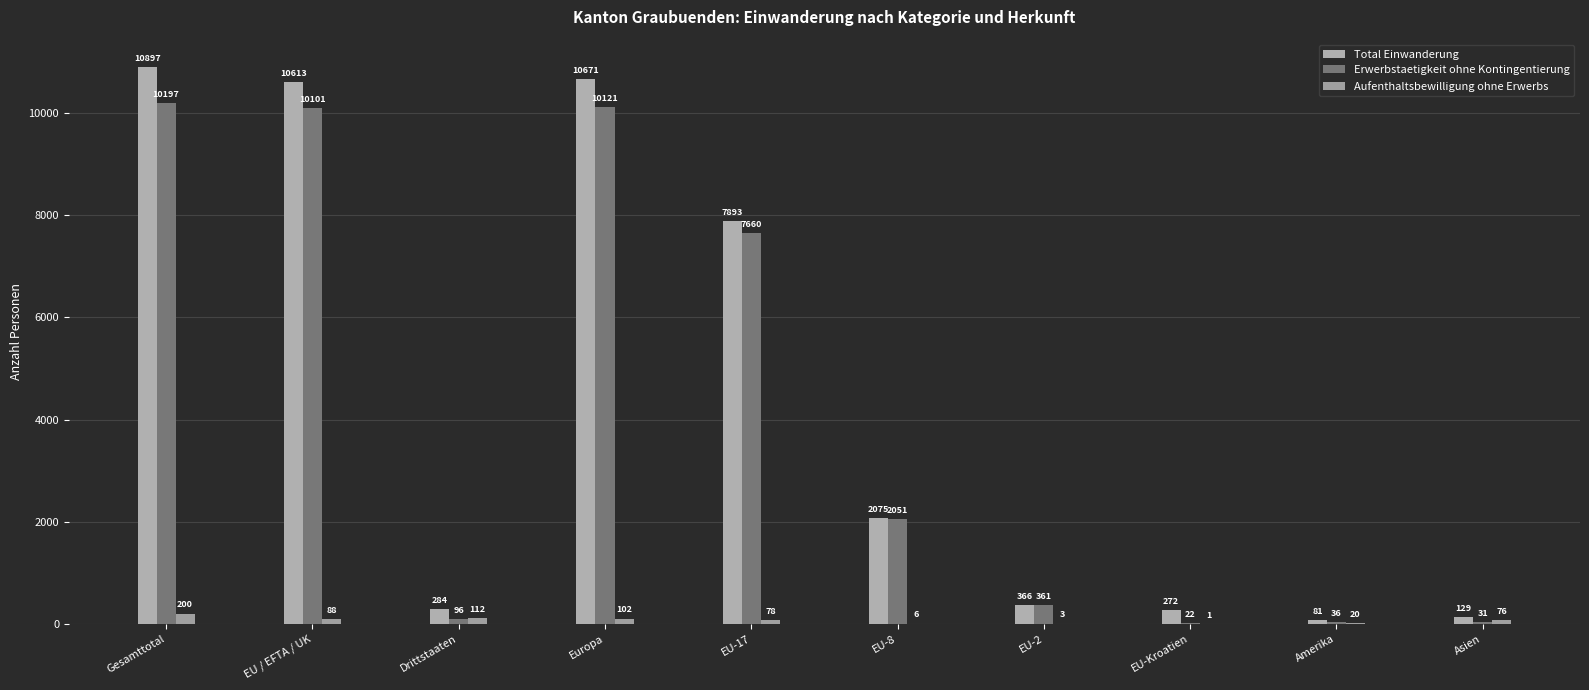

What value does the Erwerbstaetigkeit ohne Kontingentierung series have at EU-2, to the nearest 100?

400